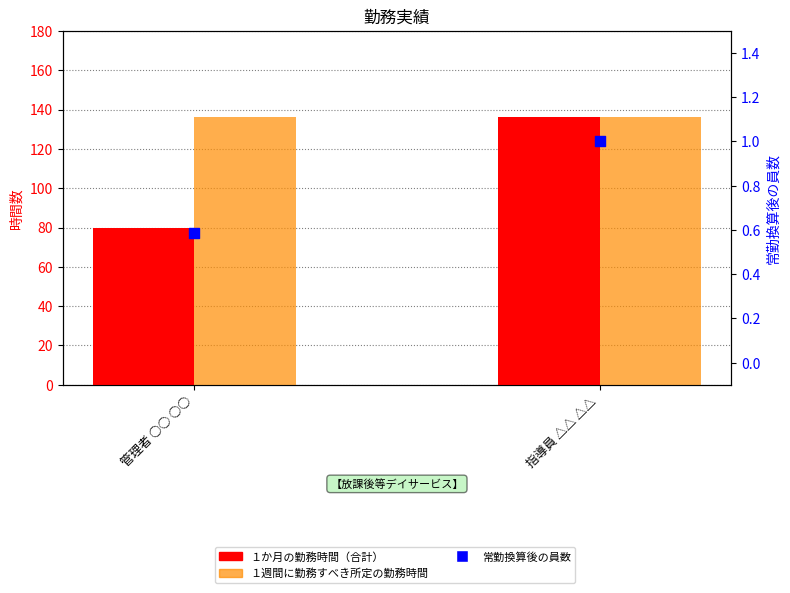

Which series has the largest Y range (max minus min)?

１か月の勤務時間（合計）